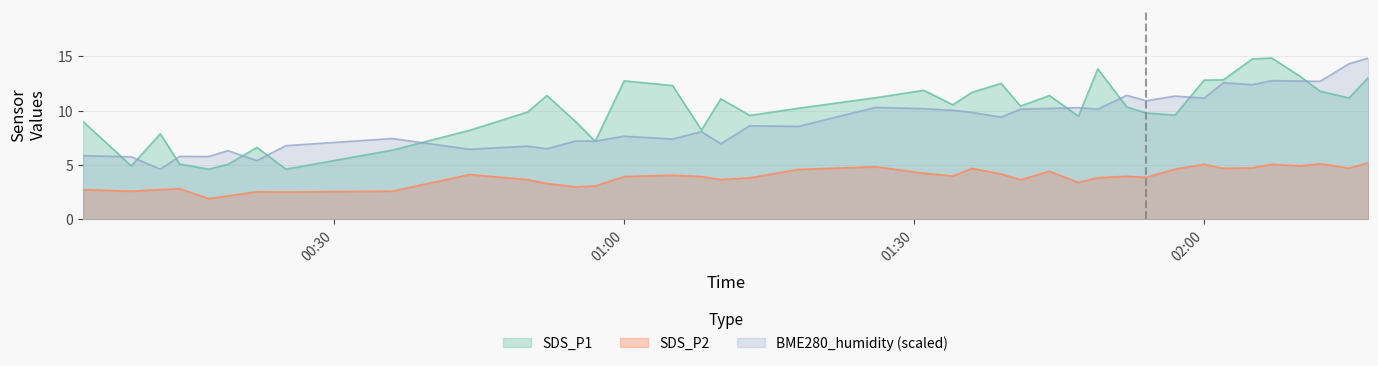

How many lines are shown in the chart?

3